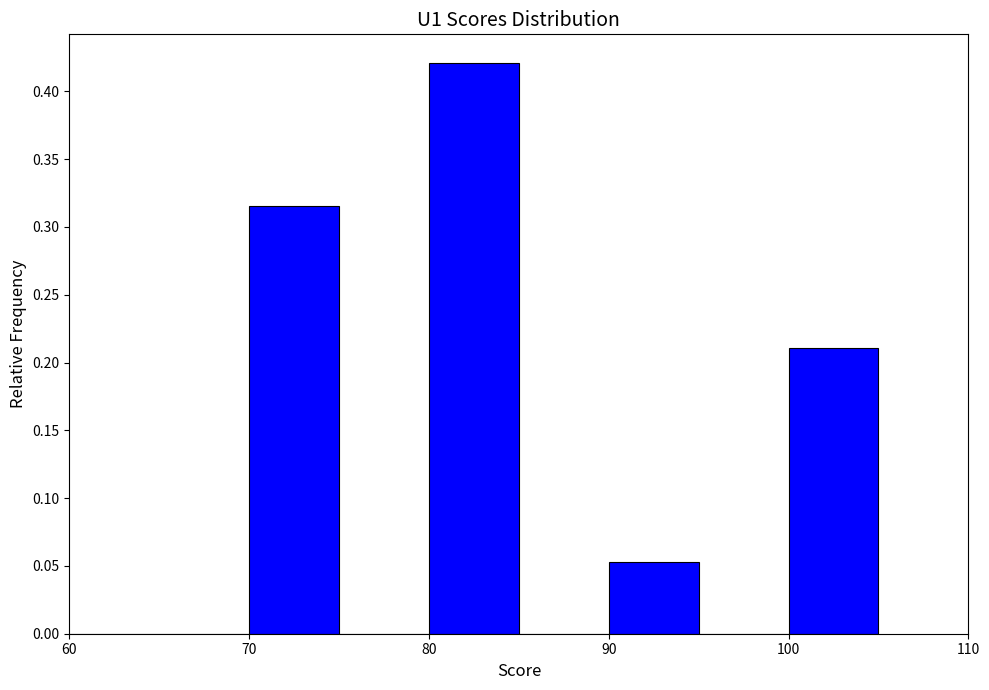

Over which range of the x-axis is the bar tallest?

80 to 85